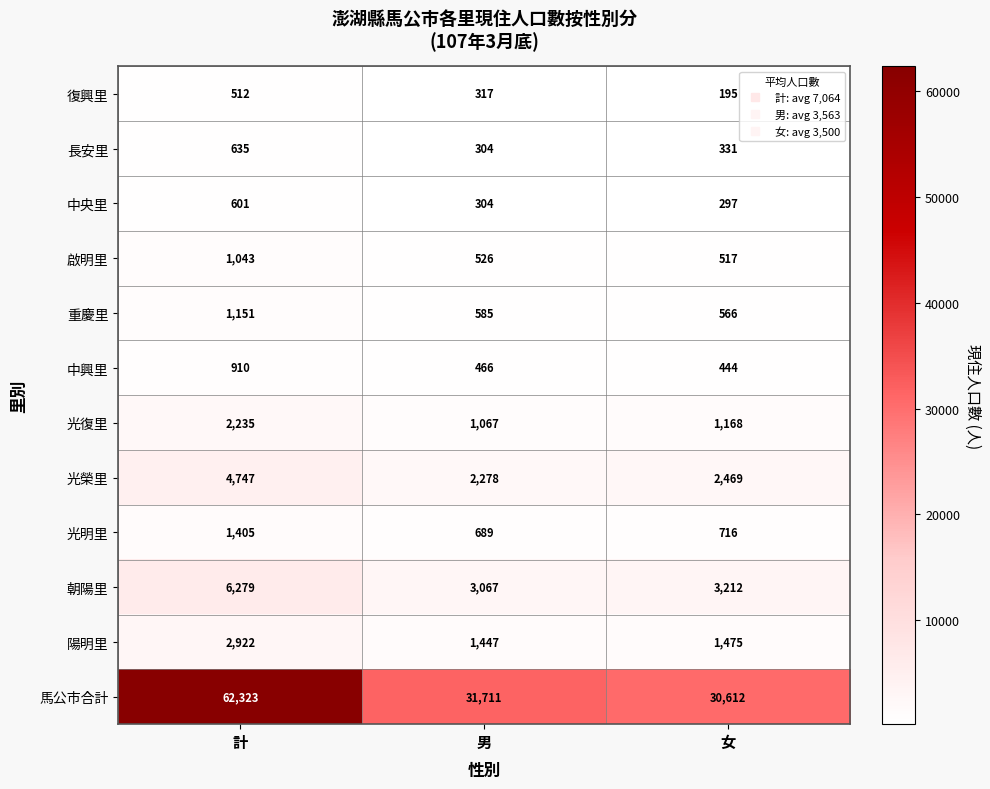

Which category has the lowest value in the 長安里 series?

男